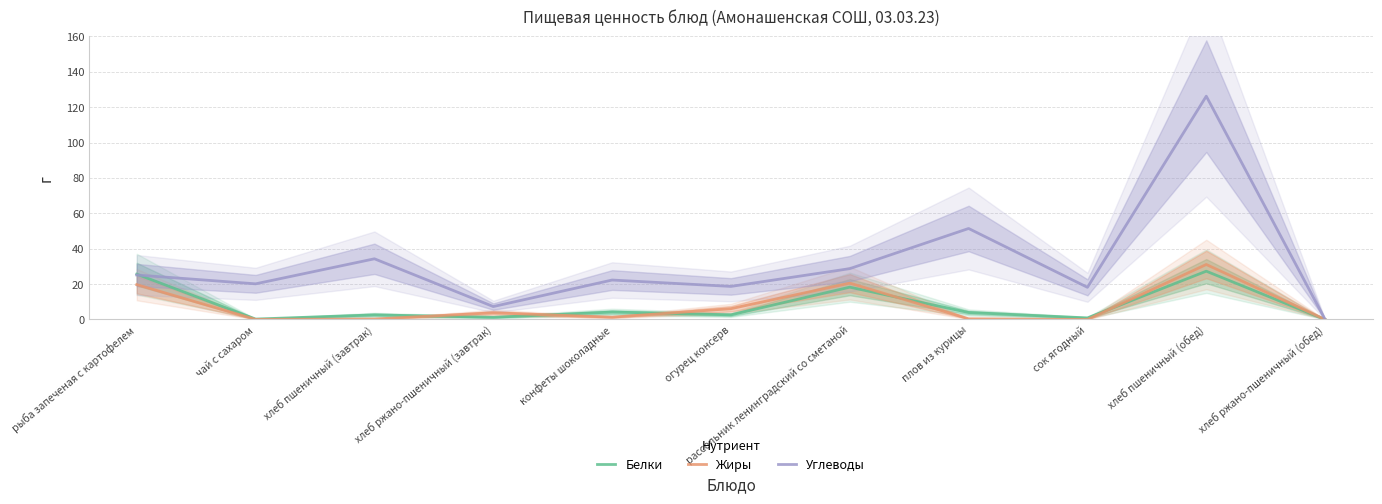

What is the sum of the Углеводы values at хлеб пшеничный (завтрак) and сок ягодный?

52.5